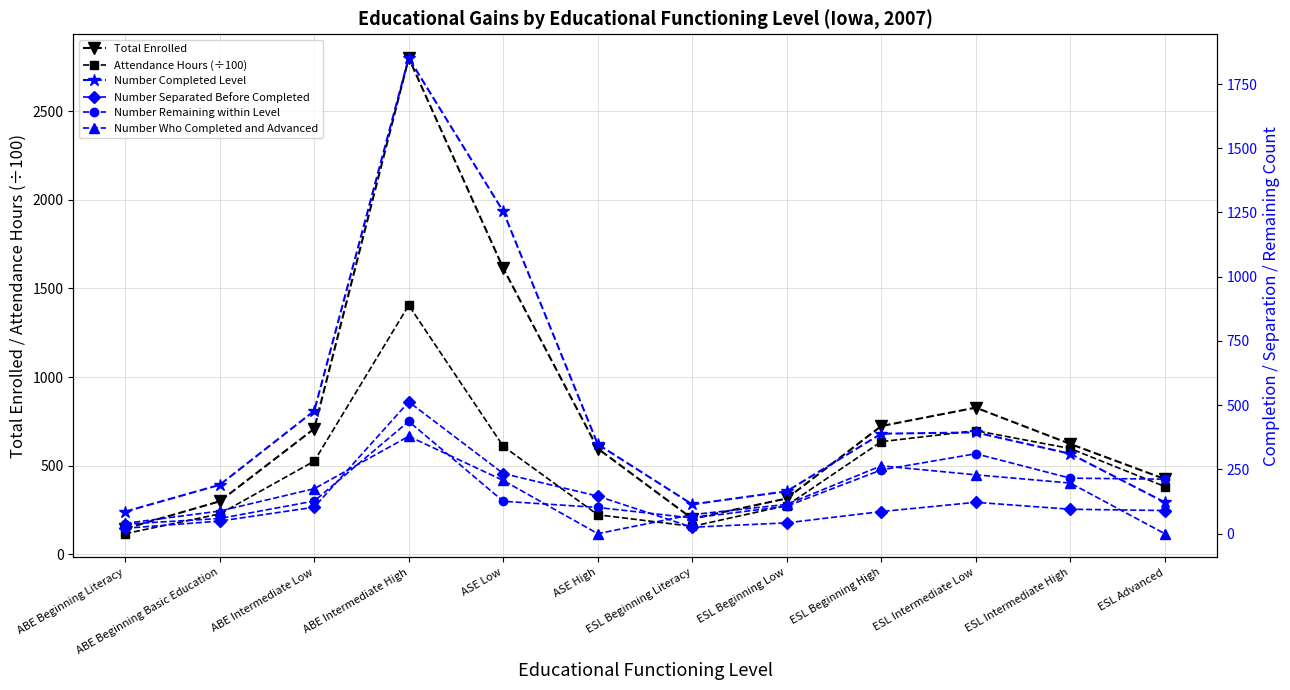

What is the sum of the Number Remaining within Level values at ESL Beginning Literacy and ESL Intermediate Low?

372.0